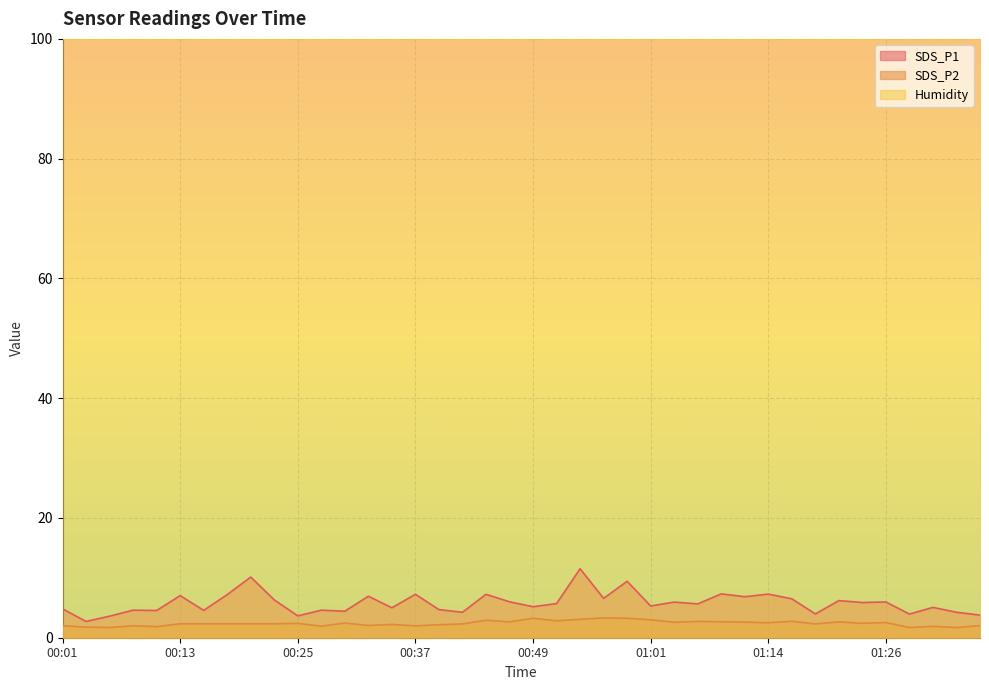

Does the chart display data point markers on the line(s)?

No